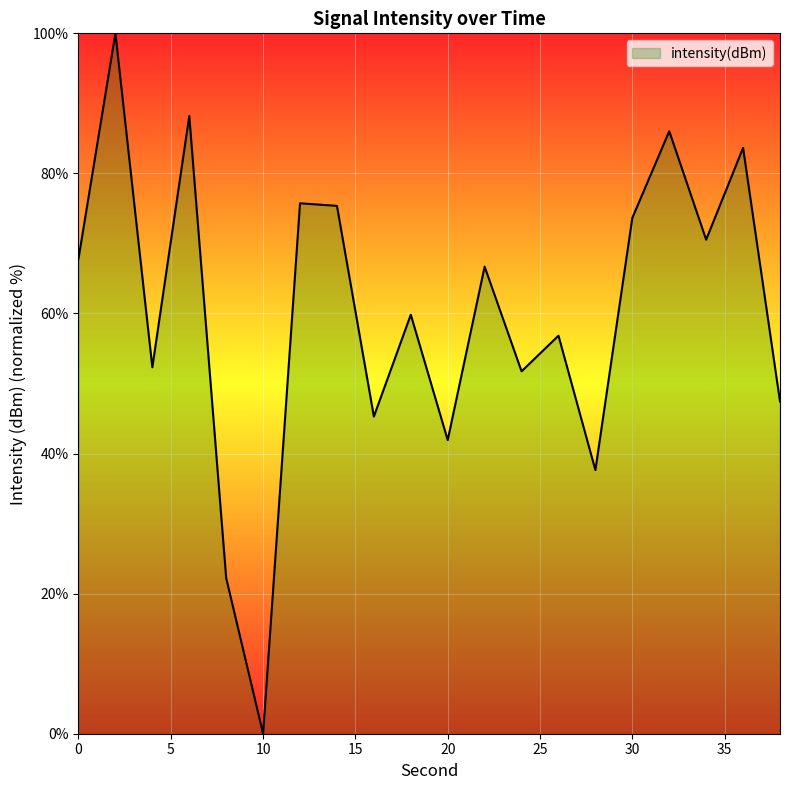

What is the maximum value shown in the chart?

100.0